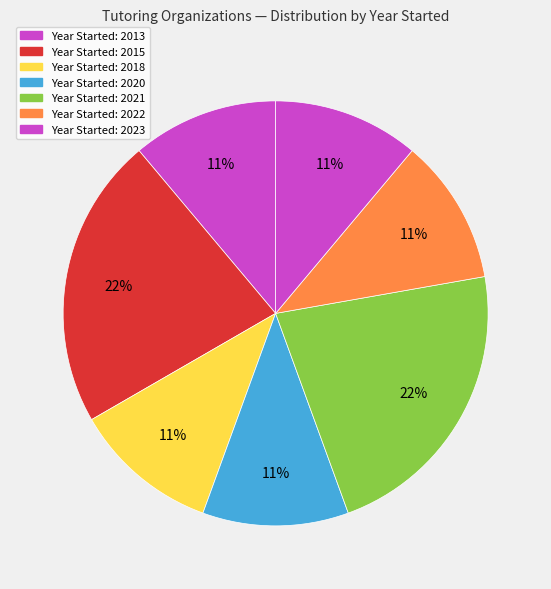

Is there any slice that represents more than half of the pie?

No